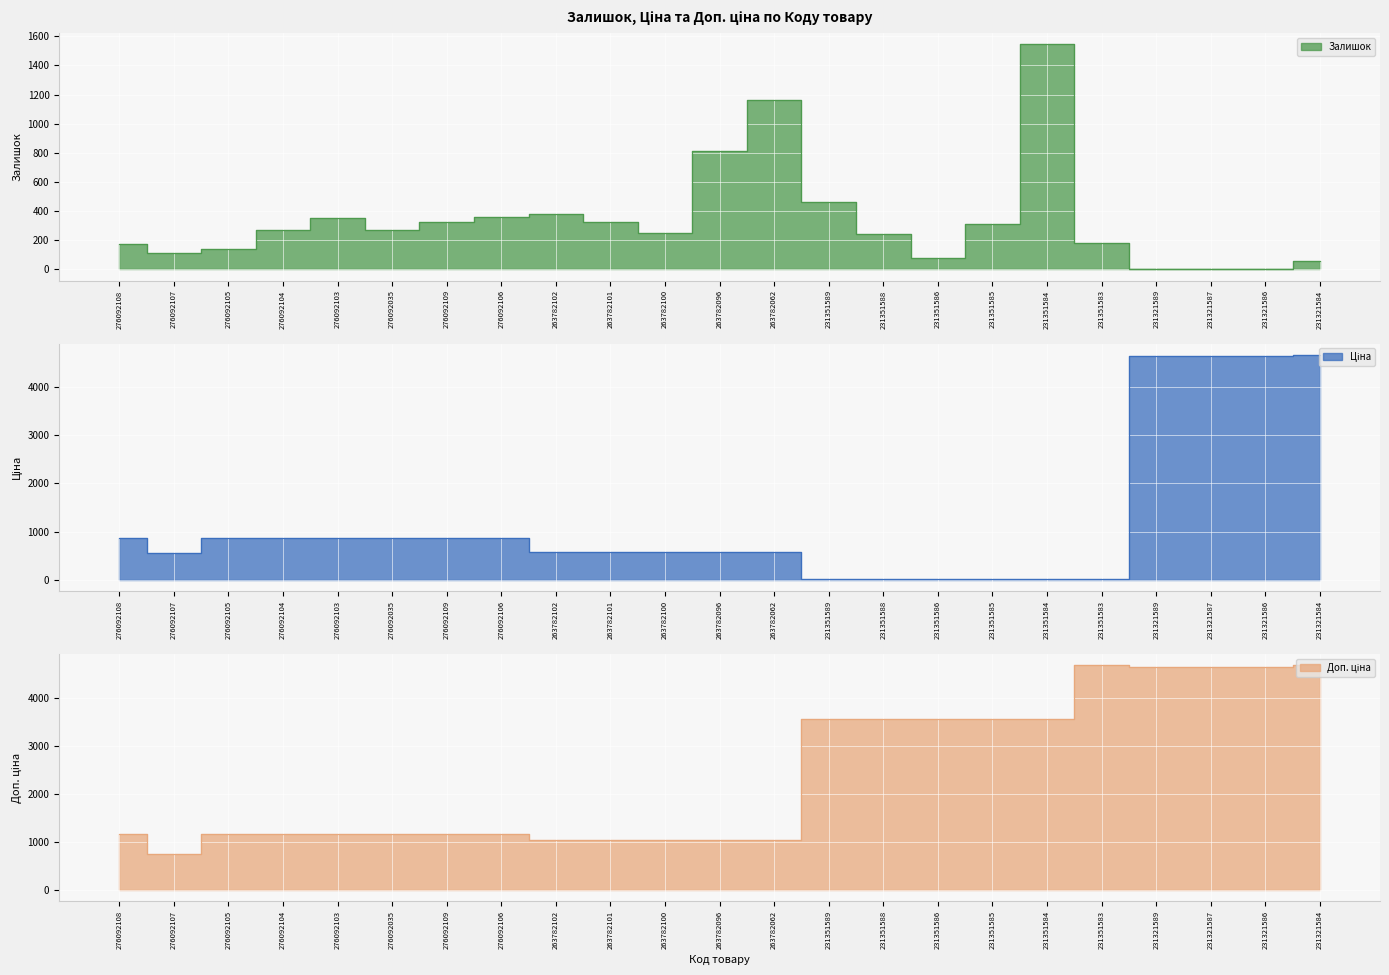

Which series has the largest total across all categories?

Доп. ціна